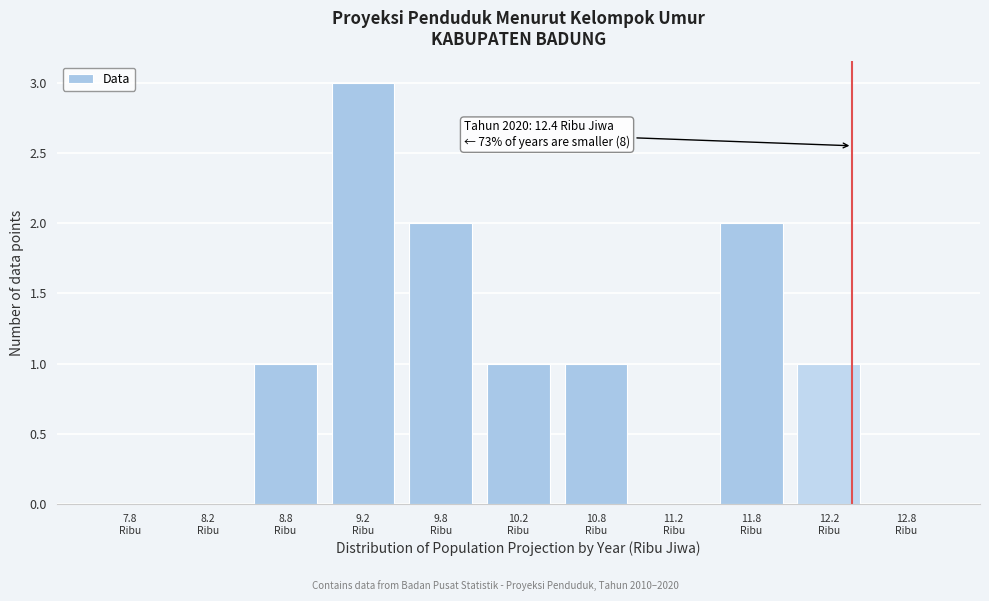

Which range on the x-axis has the tallest bar?

9.0 to 9.5